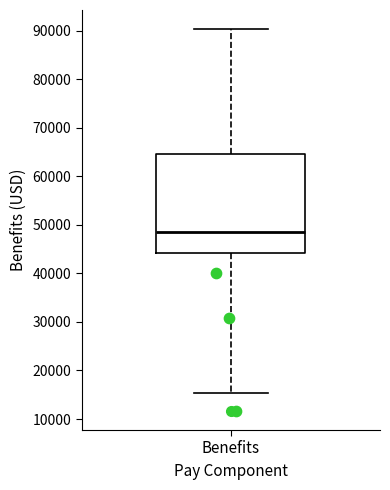

Read this box plot against the y-axis: the position of the median line, the range covered by the box, and the ends of both whiskers. The values are not printed on the chart, so give them approximately, as read against the axis.

median 49000, box 44000 to 65000, whiskers 15000 to 90000